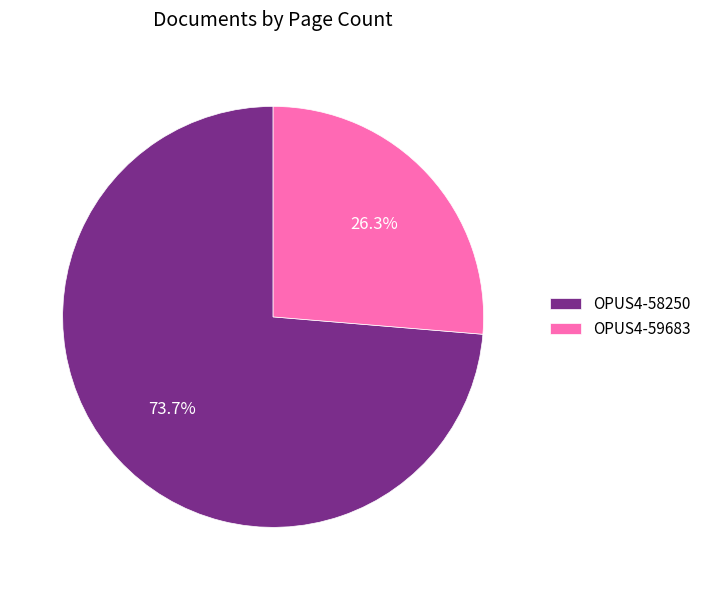

How much of the chart is everything except OPUS4-58250?

26.3%